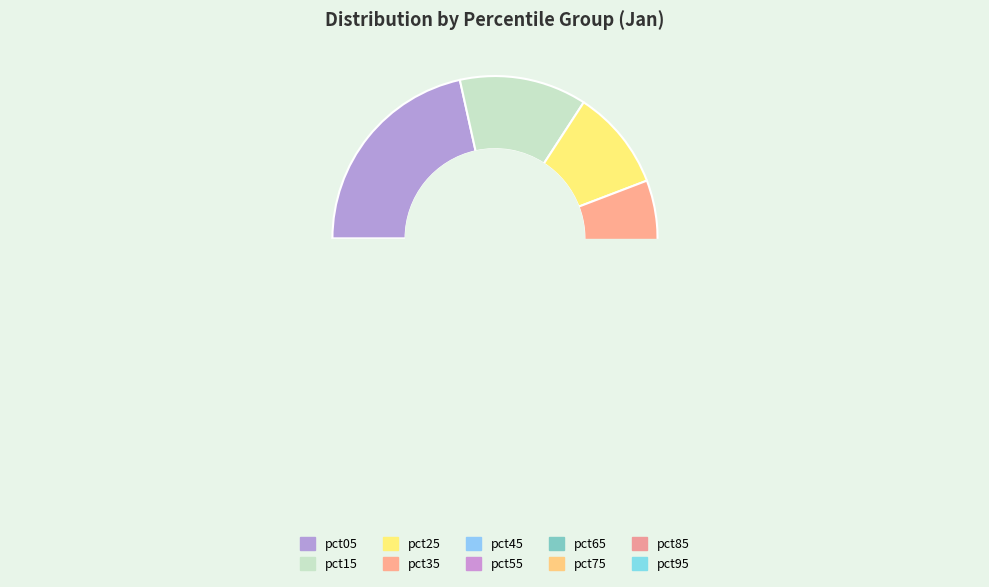

Count the number of slices in the pie.

10